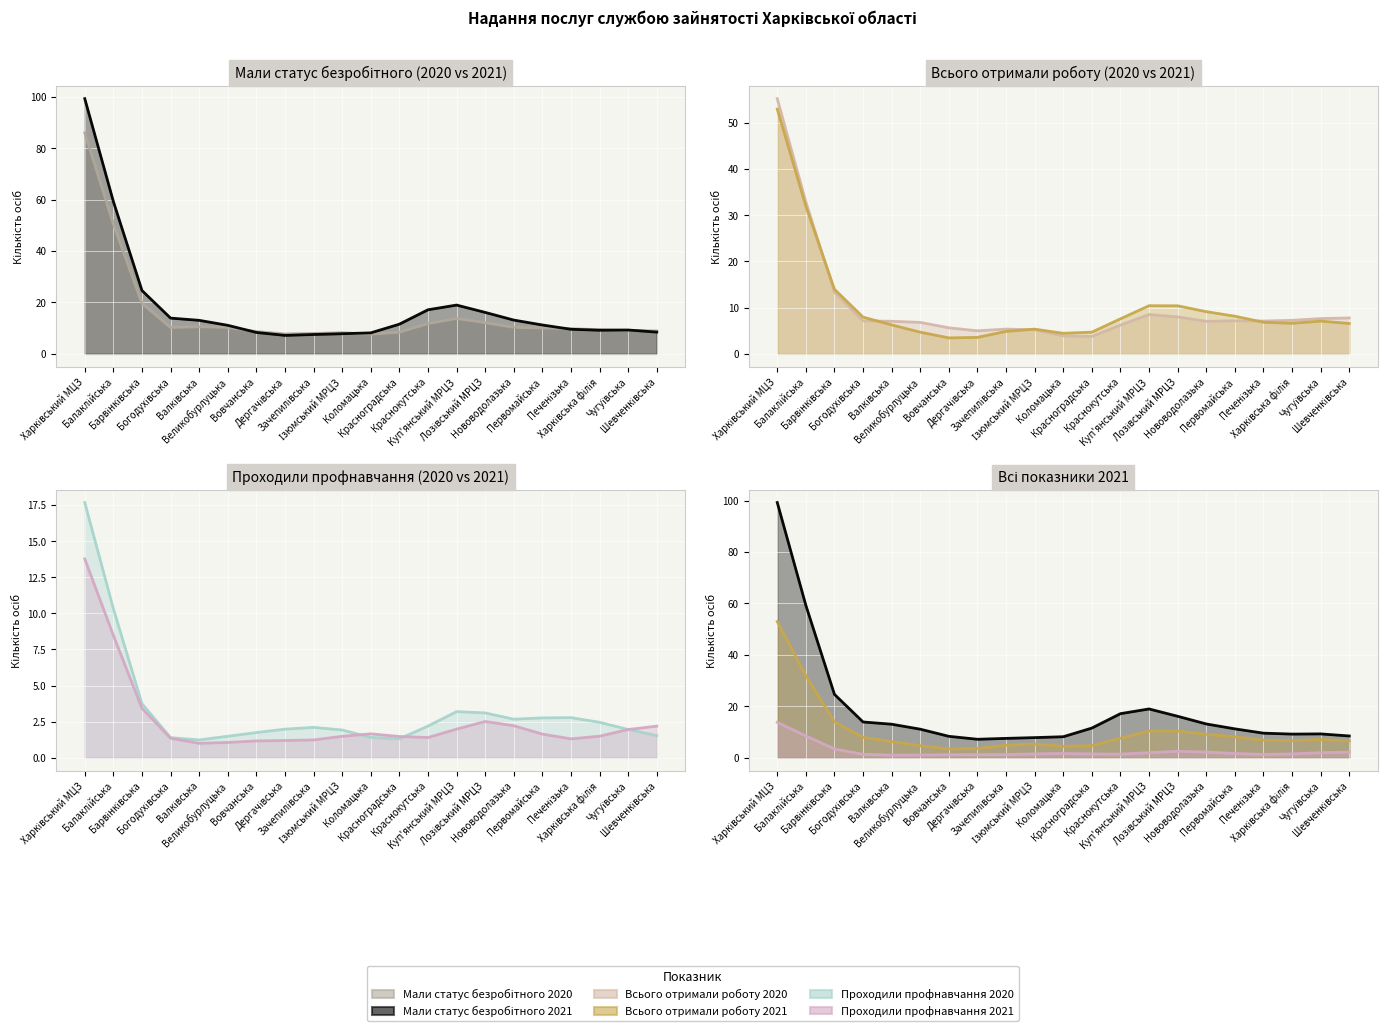

How many lines are shown in the chart?

6